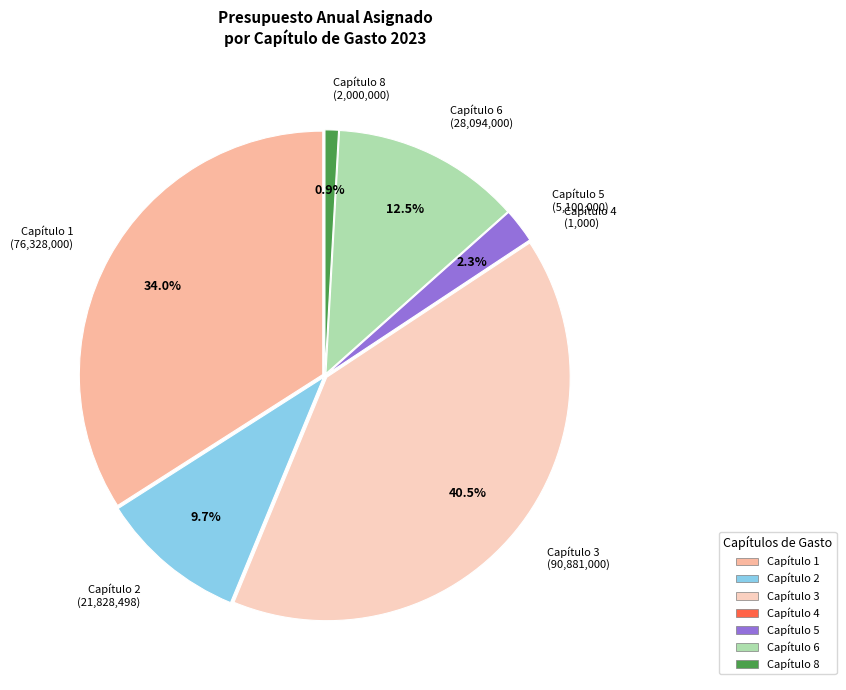

Which has a higher value, Capítulo 6 or Capítulo 3?

Capítulo 3